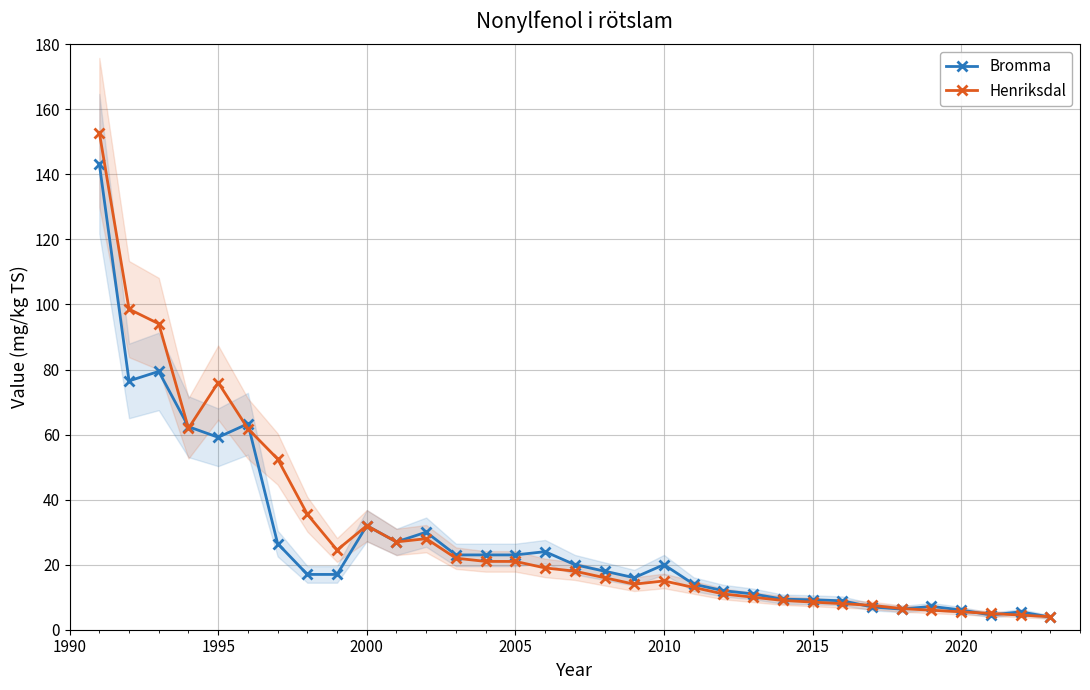

True or false: Bromma has more than 0 interior local peaks.

True